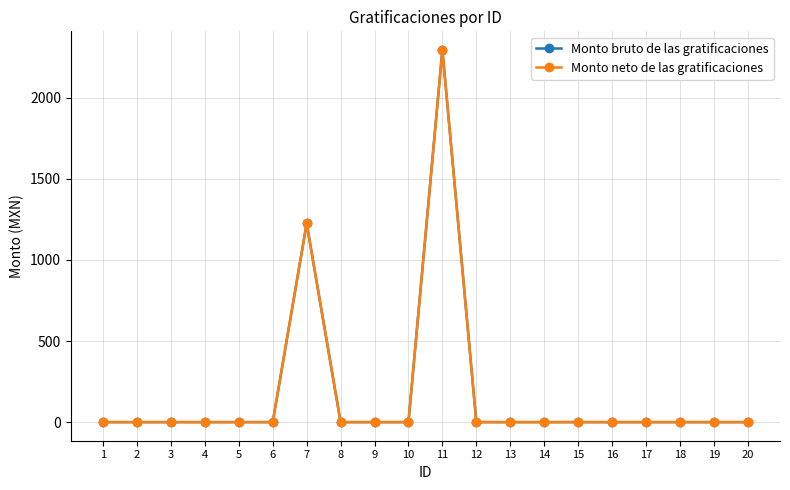

List the labels in order of Monto neto de las gratificaciones value, smallest first.

1, 2, 3, 4, 5, 6, 8, 9, 10, 12, 13, 14, 15, 16, 17, 18, 19, 20, 7, 11